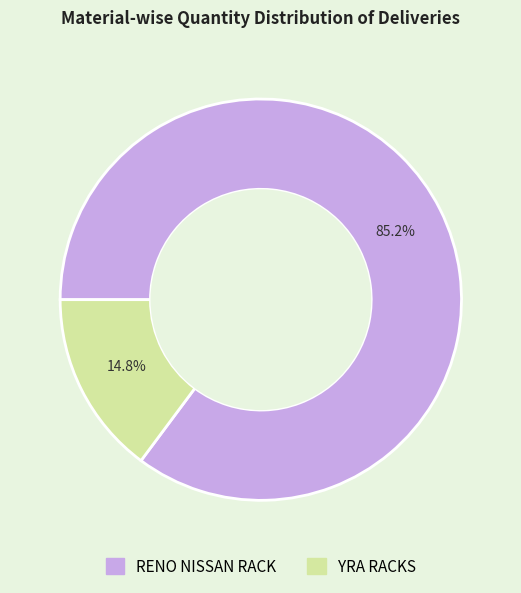

Is there a majority slice in this chart?

Yes